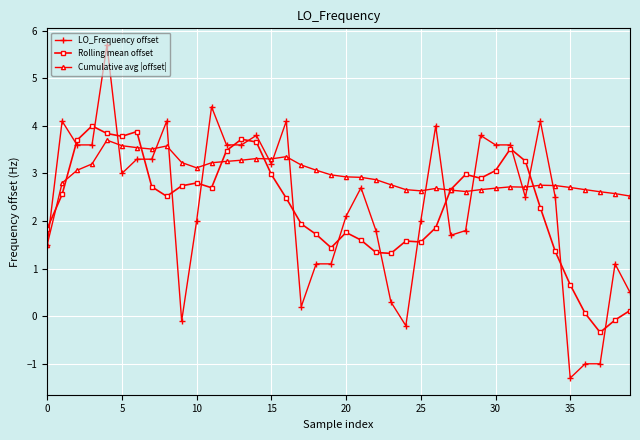

Which series has the largest total across all categories?

Cumulative avg |offset|